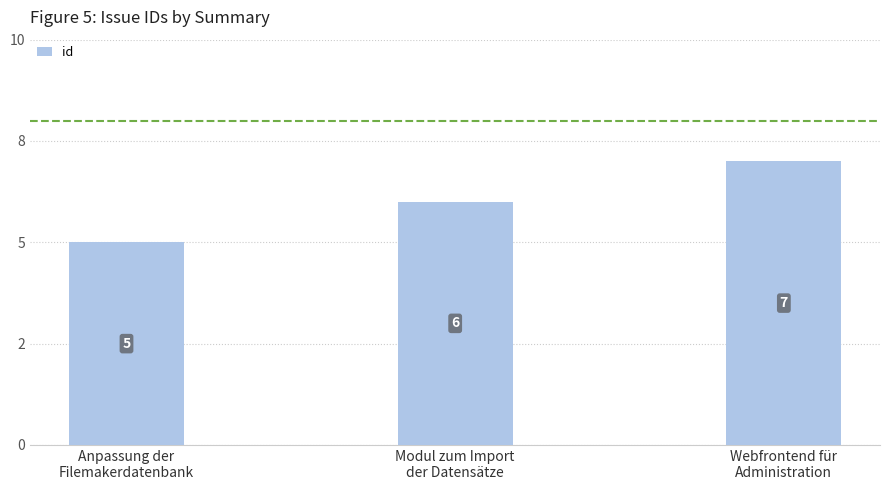

Between Modul zum Import
der Datensätze and Anpassung der
Filemakerdatenbank, which is larger?

Modul zum Import
der Datensätze